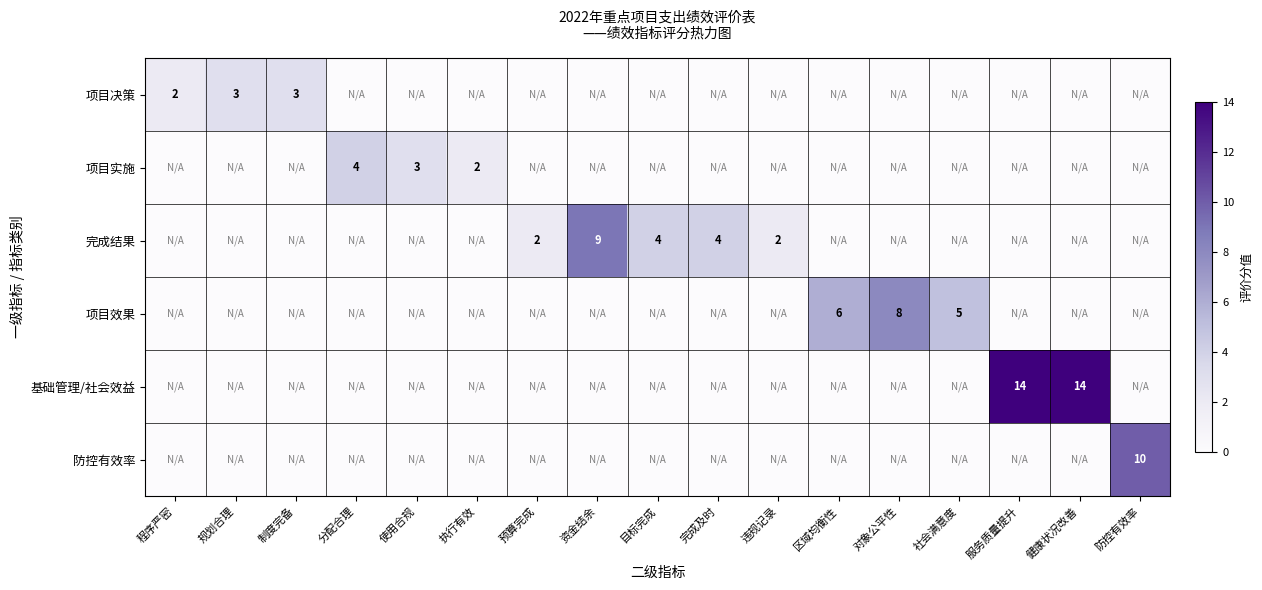

Is it true that 项目实施 equals 1 at 执行有效?

False